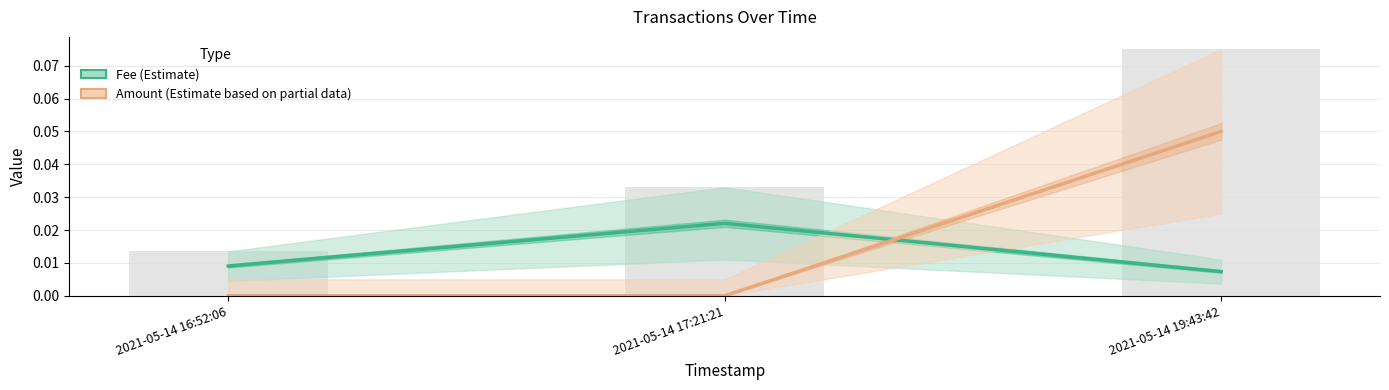

What is the label of the 3rd bar from the right?

2021-05-14 16:52:06